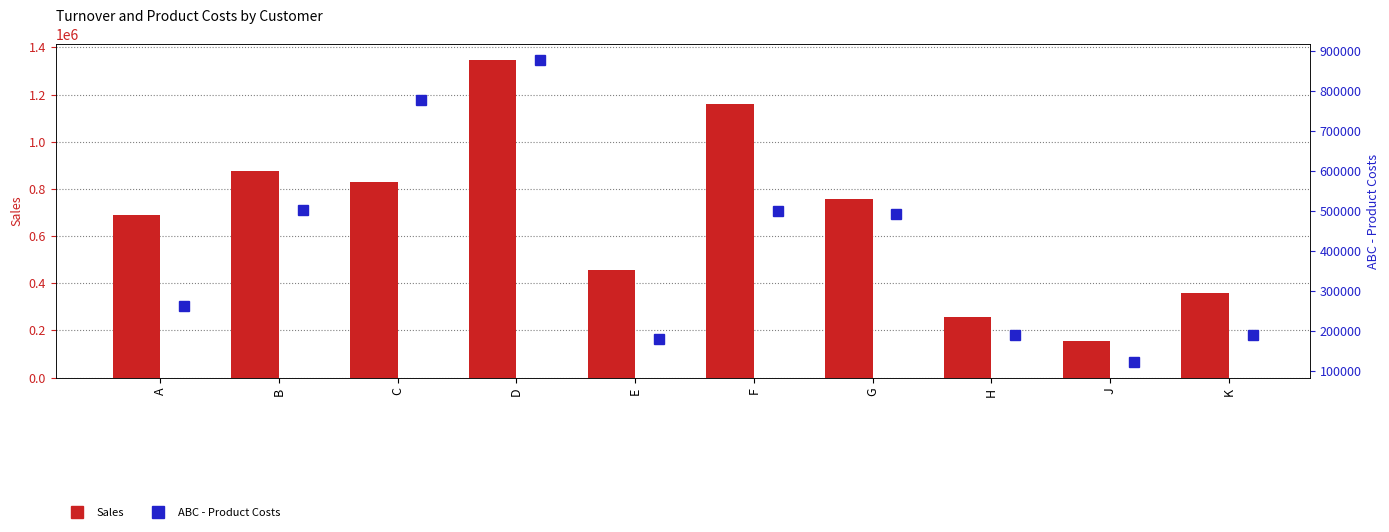

What is the approximate value of ABC - Product Costs at C, to the nearest 100?

777900